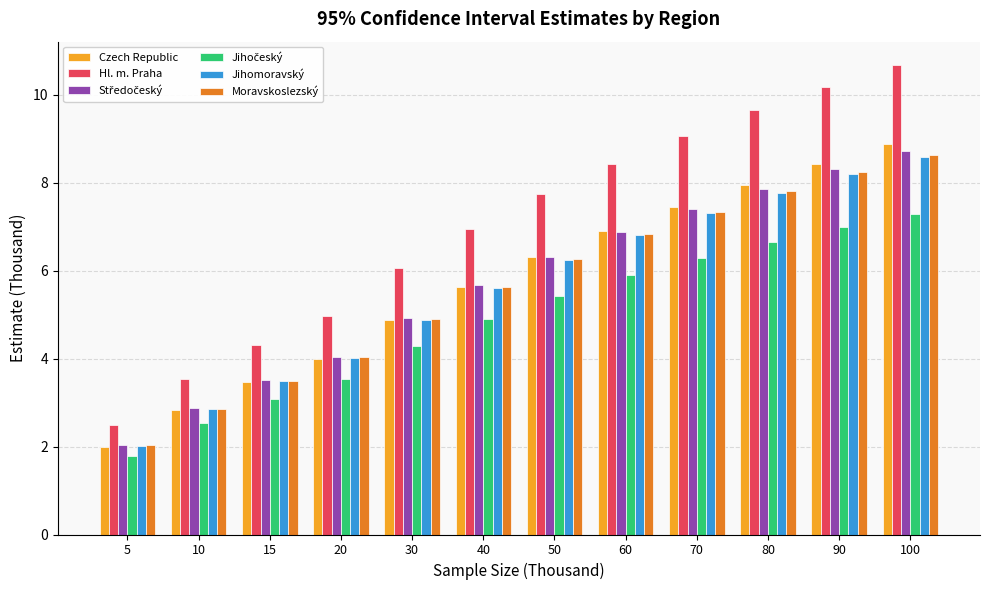

True or false: Czech Republic has a value of 6.3 at 50.

True